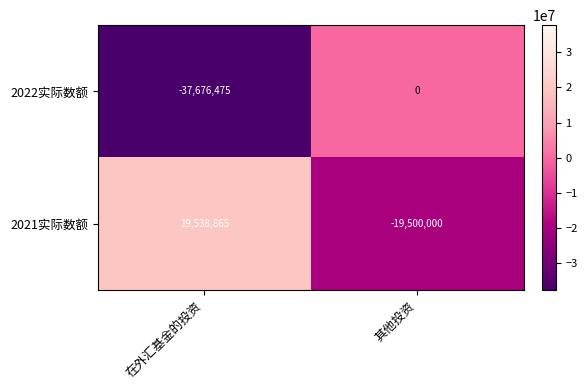

Reading right to left, transcribe all the data shown in this chart.

2022实际数额: 0	-37676475
2021实际数额: -19500000	19538865